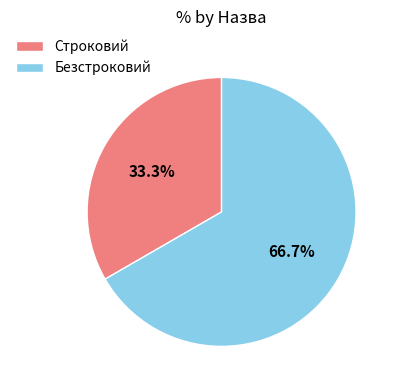

Which category accounts for the majority?

Безстроковий